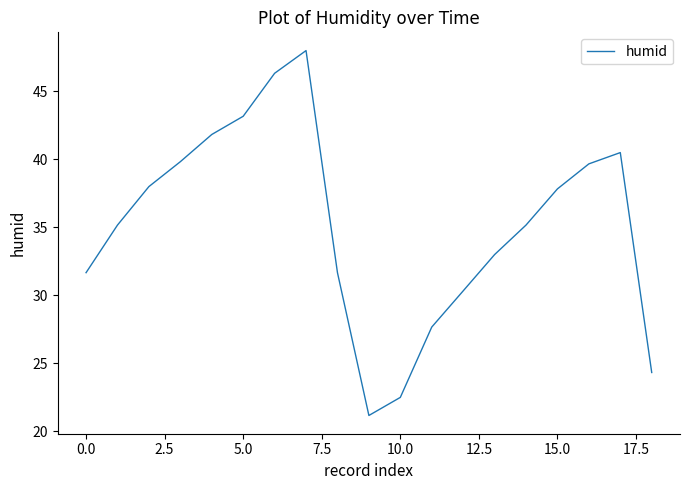

What is the difference between the maximum and minimum values?

26.8